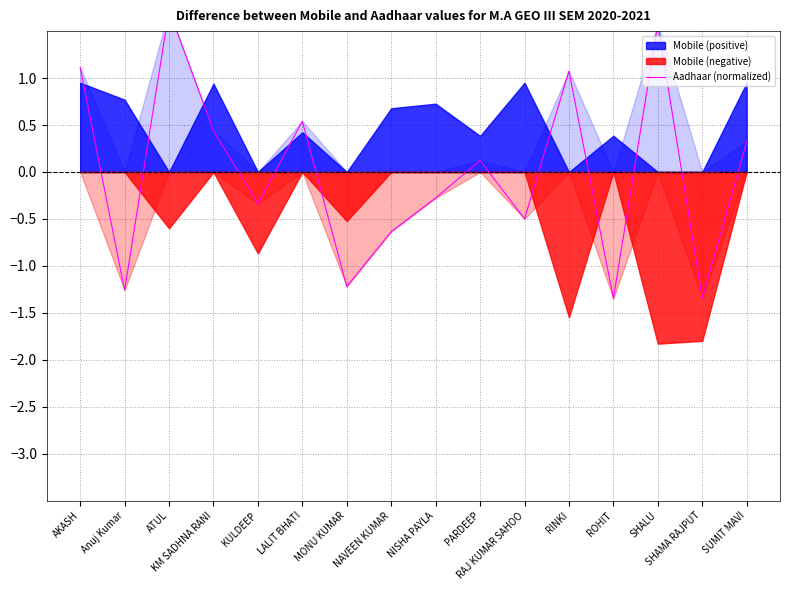

What is the ratio of the value at KM SADHNA RANI to the value at RINKI?

0.4